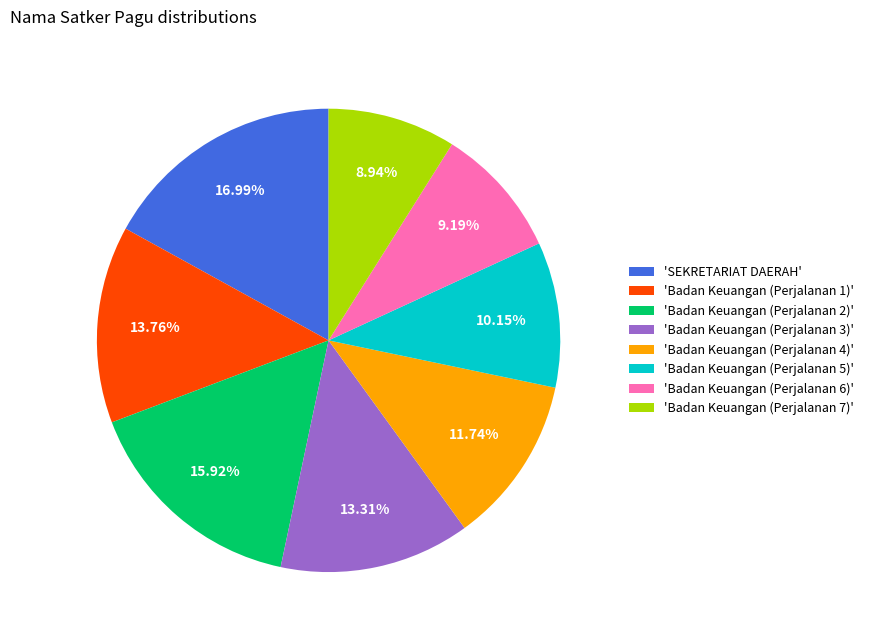

Is the sum of 'Badan Keuangan (Perjalanan 4)' and 'SEKRETARIAT DAERAH' greater than half?

No